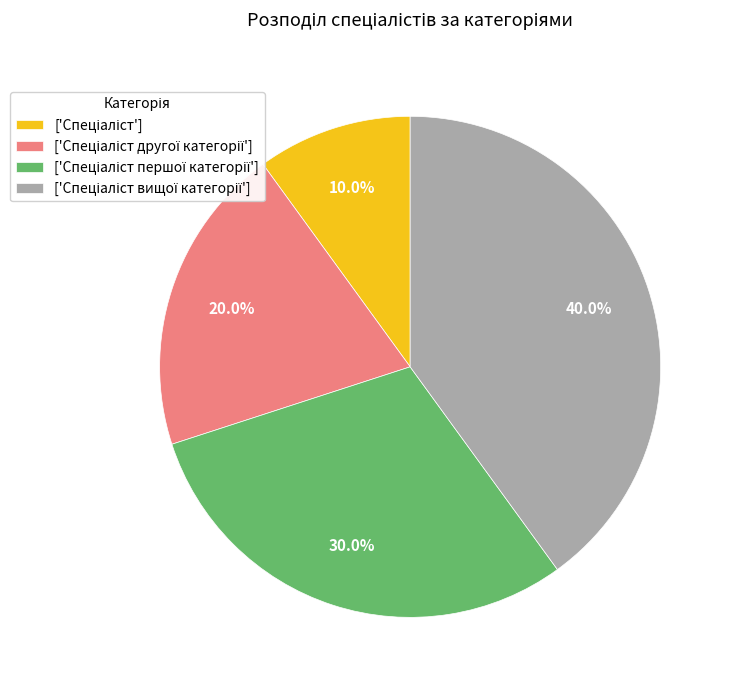

Does any single category account for the majority?

No